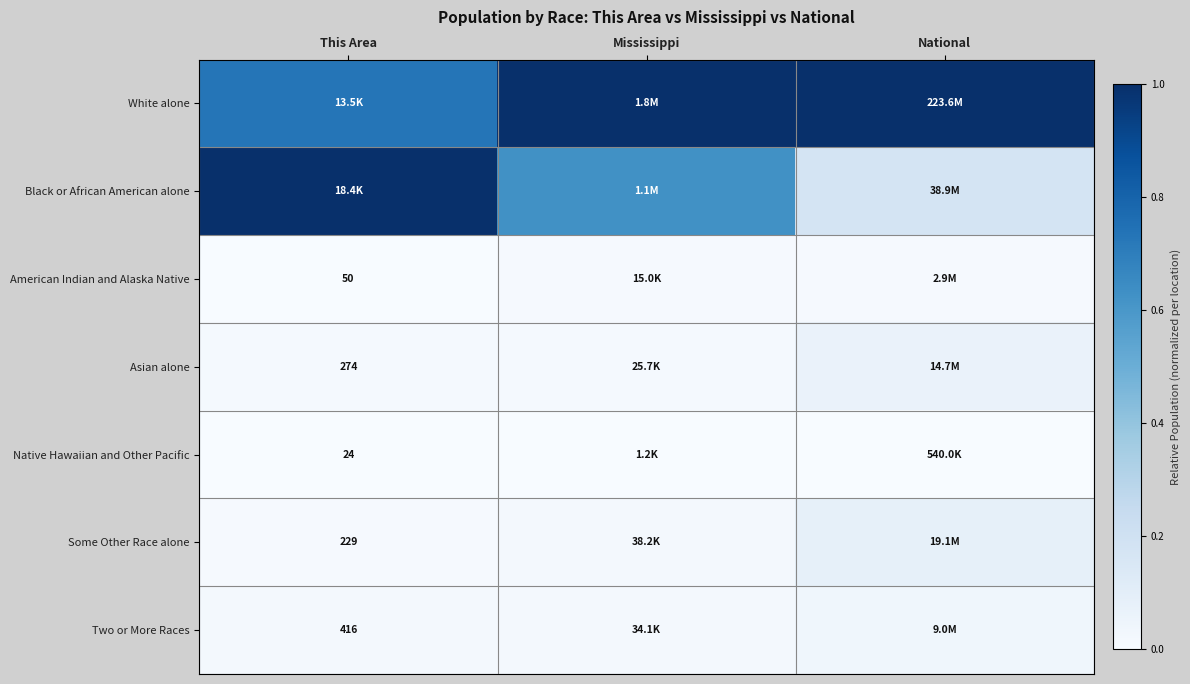

Which series has the largest total across all categories?

White alone